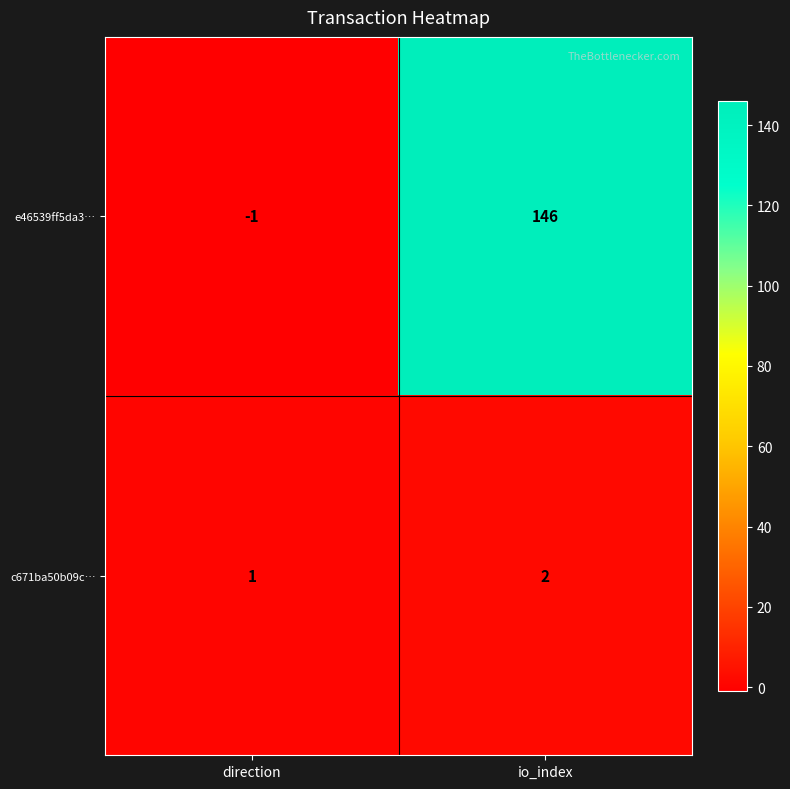

Reading right to left, extract all data points from this chart.

e46539ff5da3…: 146	-1
c671ba50b09c…: 2	1